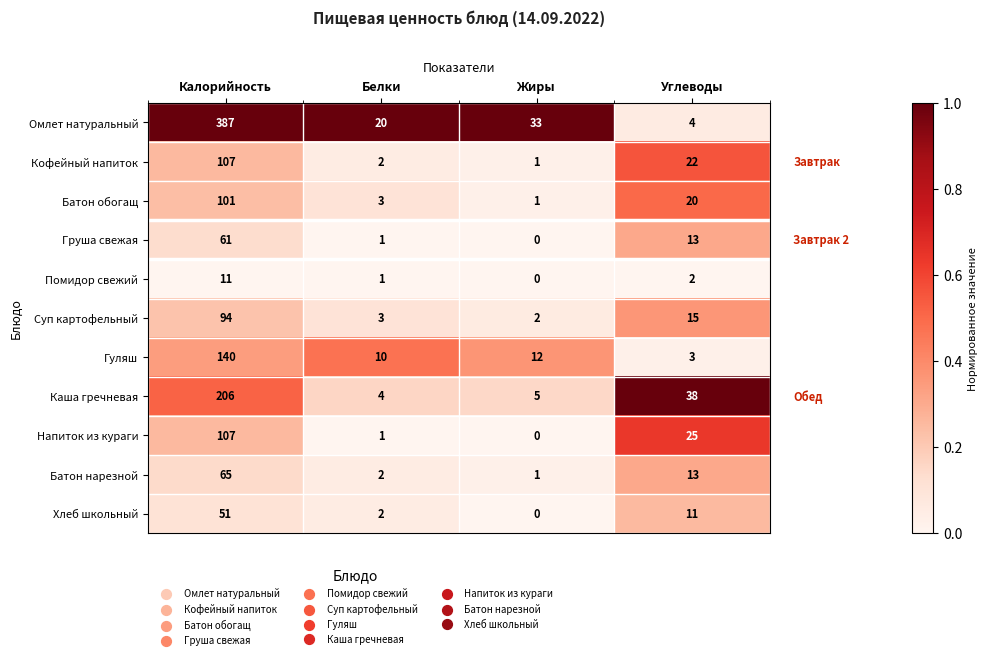

How many series are shown in this chart?

11